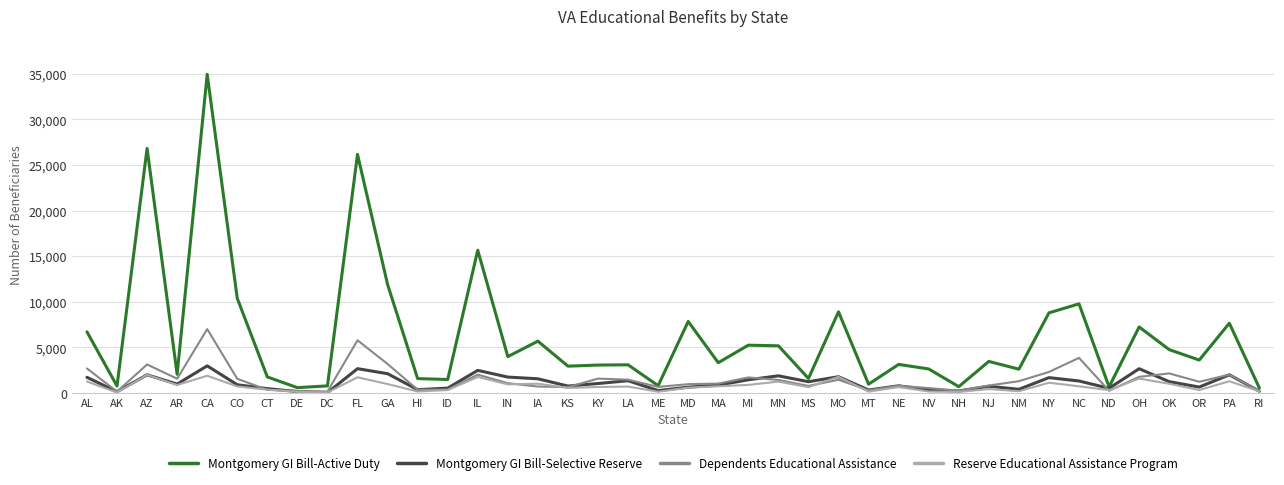

What is the total value across all series at OH?

13296